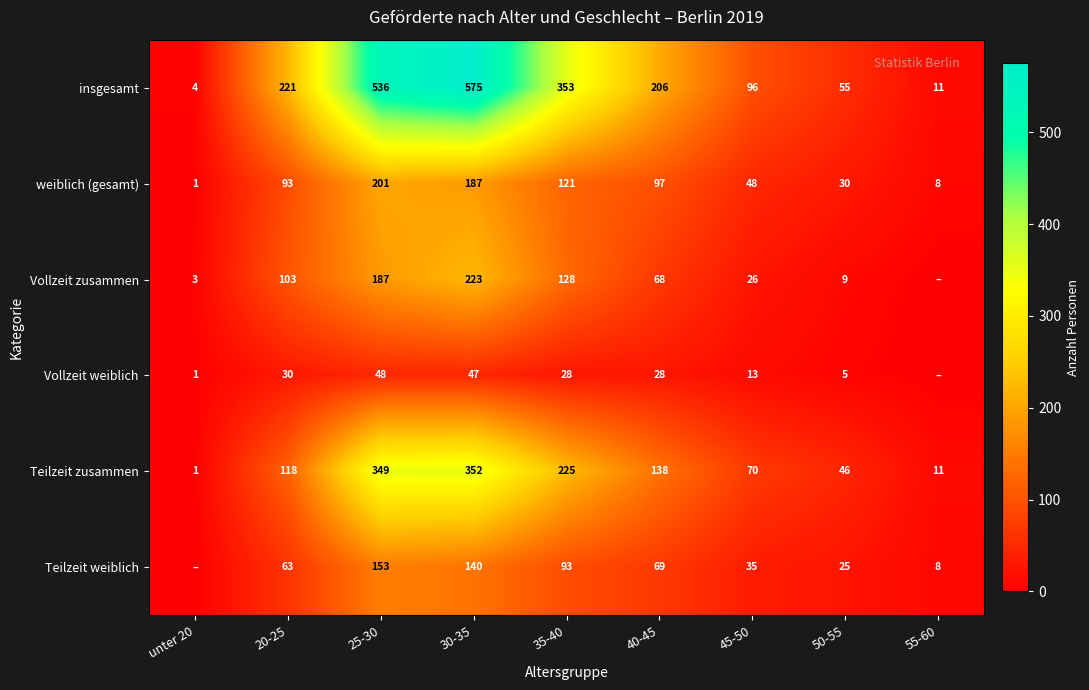

Where is Teilzeit zusammen nearest to the value 176?

40-45